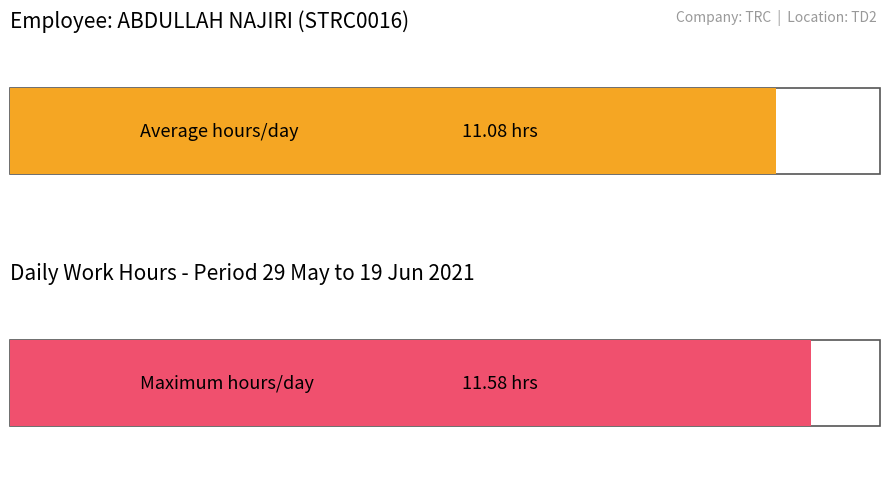

Are the bars grouped side by side (vs. stacked)?

No